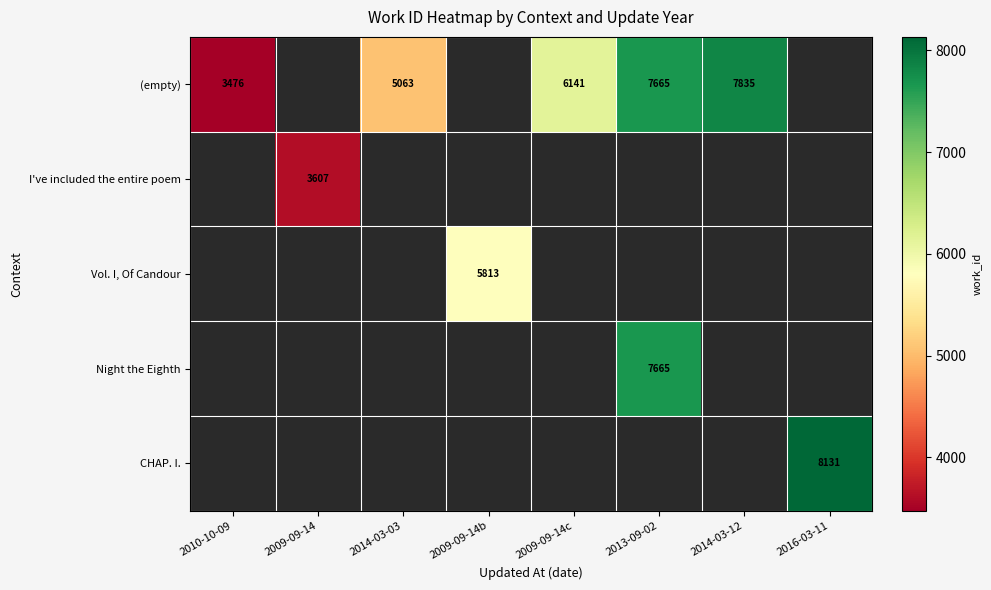

Between 2014-03-12 and 2010-10-09, which is larger?

2014-03-12